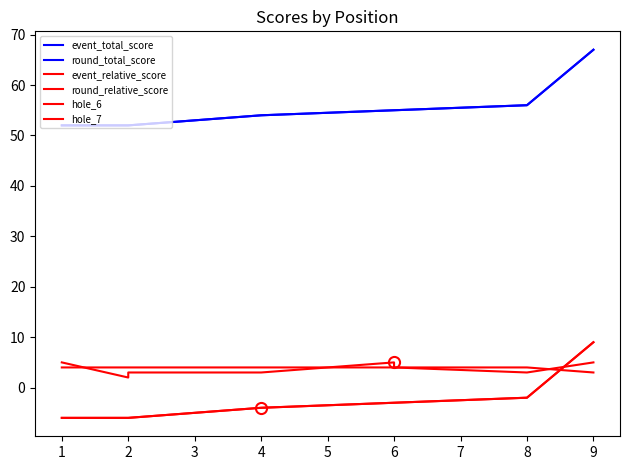

What are all the series names shown in the legend?

event_total_score, round_total_score, event_relative_score, round_relative_score, hole_6, hole_7